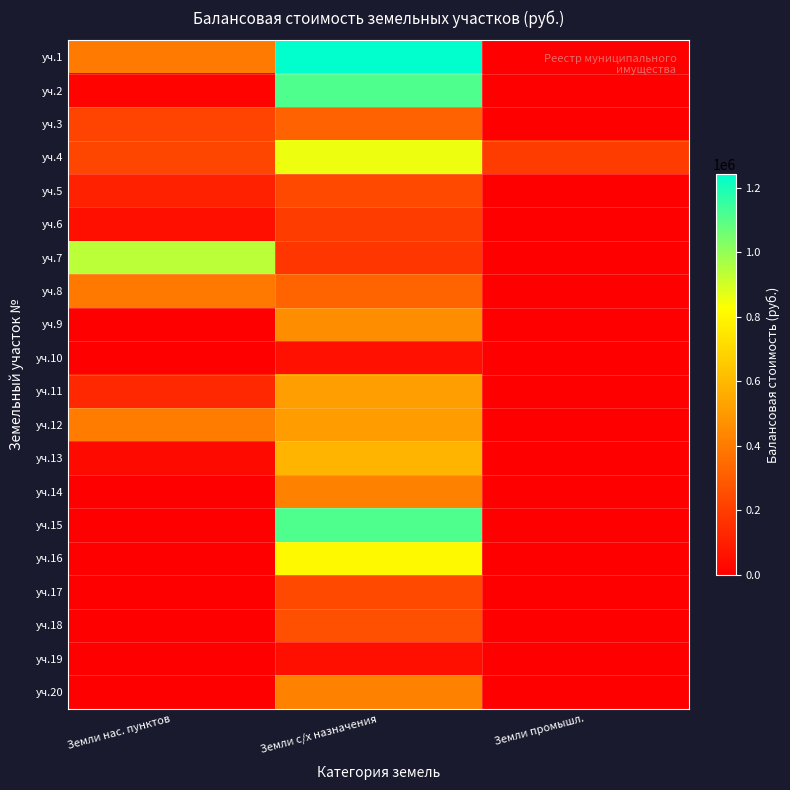

Reading right to left, list all the values displayed in this chart.

уч.1: Земли промышл.=0.0	Земли с/х назначения=1241883.7	Земли нас. пунктов=400806.5
уч.2: Земли промышл.=0.0	Земли с/х назначения=1114316.3	Земли нас. пунктов=13232.5
уч.3: Земли промышл.=0.0	Земли с/х назначения=323400.0	Земли нас. пунктов=221476.5
уч.4: Земли промышл.=194590.0	Земли с/х назначения=854700.0	Земли нас. пунктов=231625.2
уч.5: Земли промышл.=0.0	Земли с/х назначения=238355.0	Земли нас. пунктов=111411.1
уч.6: Земли промышл.=0.0	Земли с/х назначения=195419.1	Земли нас. пунктов=51840.4
уч.7: Земли промышл.=0.0	Земли с/х назначения=176026.6	Земли нас. пунктов=936596.2
уч.8: Земли промышл.=0.0	Земли с/х назначения=325192.6	Земли нас. пунктов=397722.8
уч.9: Земли промышл.=0.0	Земли с/х назначения=457338.4	Земли нас. пунктов=1.0
уч.10: Земли промышл.=0.0	Земли с/х назначения=57368.8	Земли нас. пунктов=211.0
уч.11: Земли промышл.=0.0	Земли с/х назначения=518008.3	Земли нас. пунктов=135050.9
уч.12: Земли промышл.=0.0	Земли с/х назначения=505589.7	Земли нас. пунктов=406967.0
уч.13: Земли промышл.=0.0	Земли с/х назначения=589761.5	Земли нас. пунктов=37383.5
уч.14: Земли промышл.=0.0	Земли с/х назначения=420420.0	Земли нас. пунктов=0.0
уч.15: Земли промышл.=0.0	Земли с/х назначения=1111110.0	Земли нас. пунктов=0.0
уч.16: Земли промышл.=0.0	Земли с/х назначения=808504.6	Земли нас. пунктов=0.0
уч.17: Земли промышл.=0.0	Земли с/х назначения=233012.0	Земли нас. пунктов=0.0
уч.18: Земли промышл.=0.0	Земли с/х назначения=258269.5	Земли нас. пунктов=0.0
уч.19: Земли промышл.=0.0	Земли с/х назначения=49896.0	Земли нас. пунктов=0.0
уч.20: Земли промышл.=0.0	Земли с/х назначения=417467.8	Земли нас. пунктов=0.0